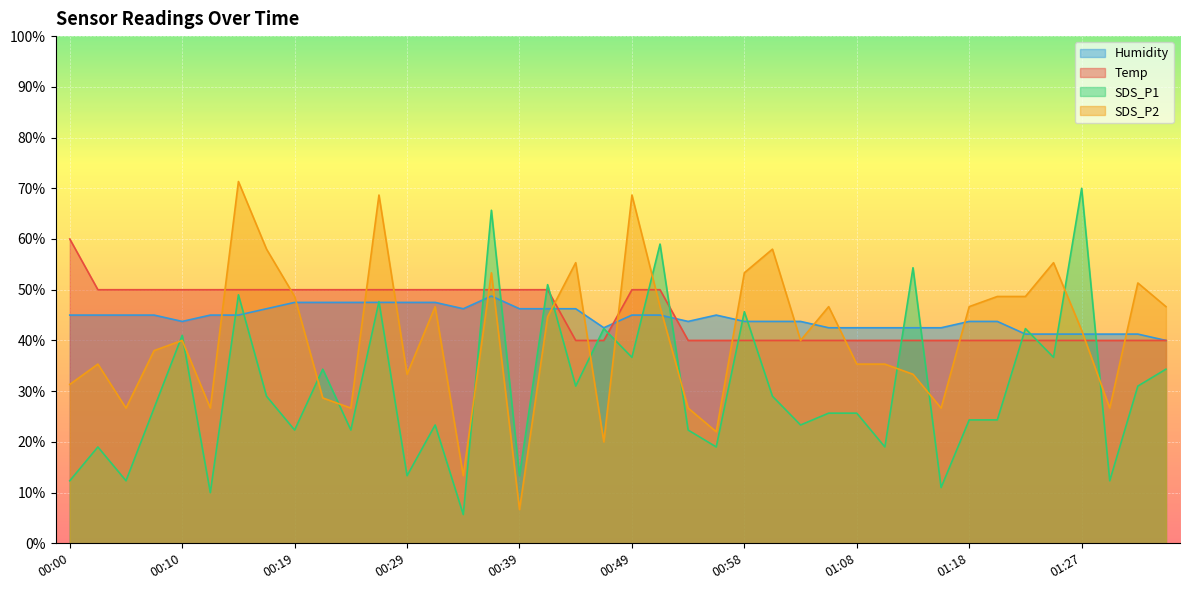

Where is SDS_P1 nearest to the value 37?

00:49